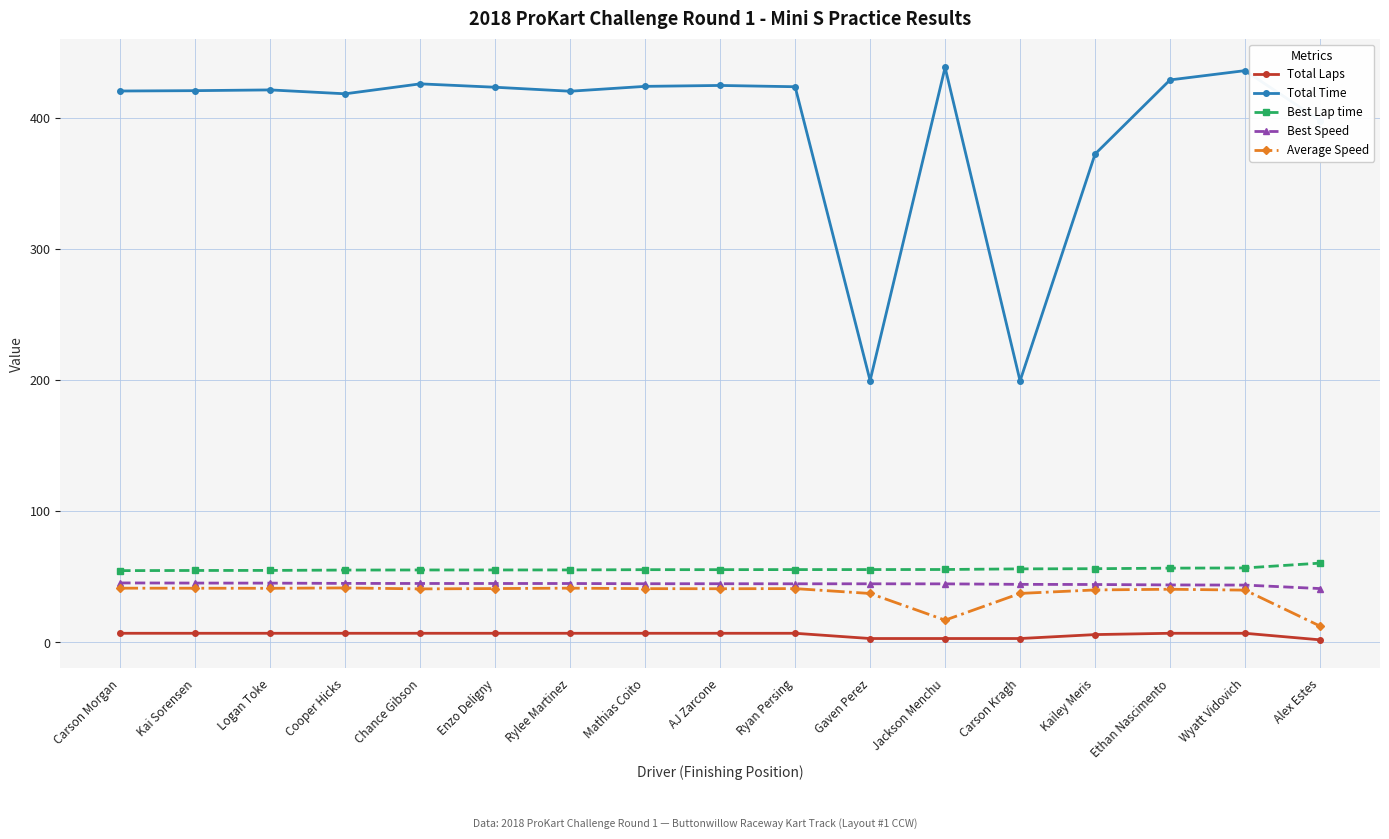

At how many categories does at least one series exceed 71?

17